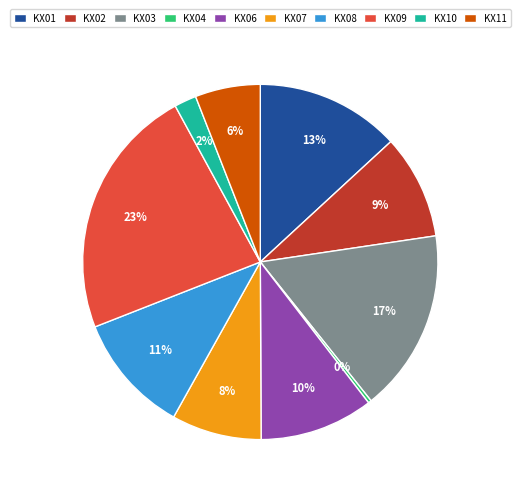

How many segments does this pie chart have?

10